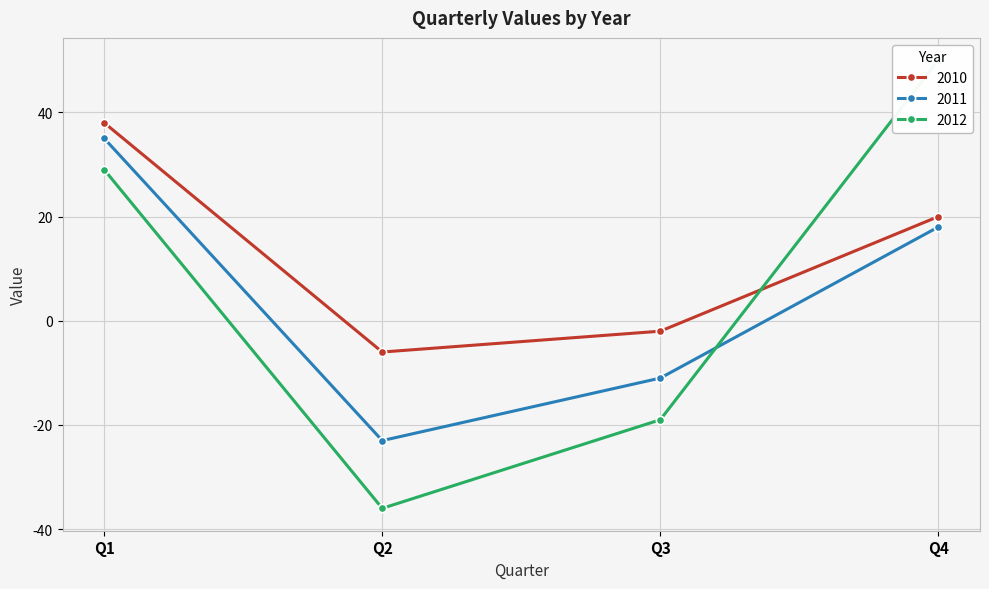

Which series ends up on top after the final intersection of 2012 and 2010?

2012